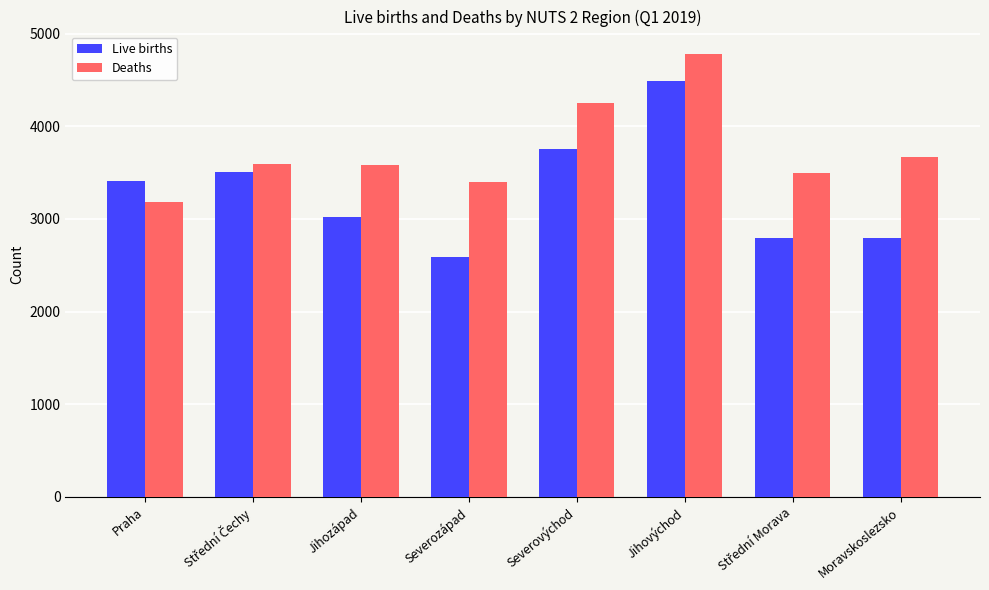

What is the difference between the second highest and second lowest values in the Deaths series?

849